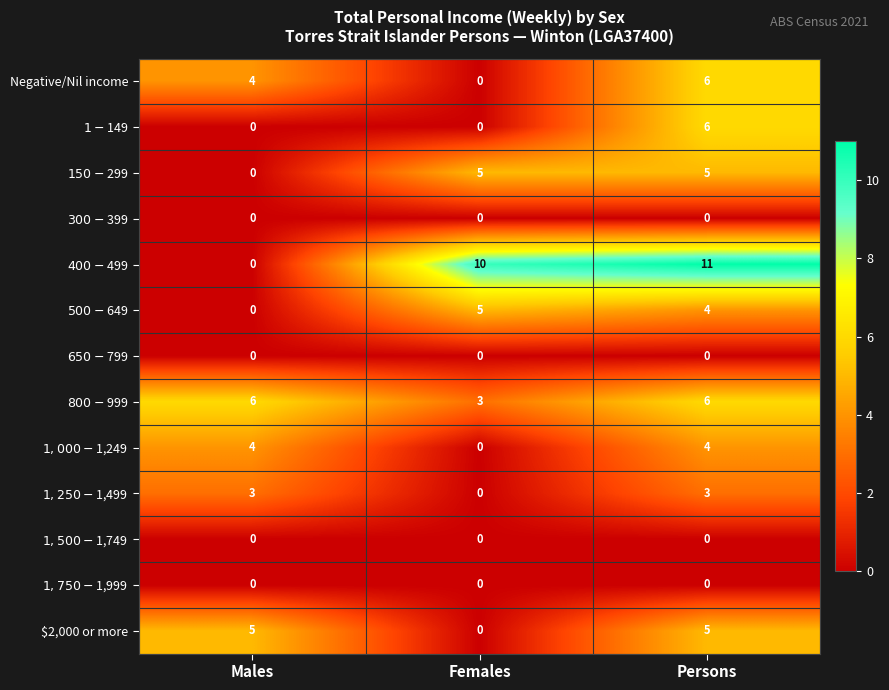

True or false: Negative/Nil income has a value of 0 at Females.

True